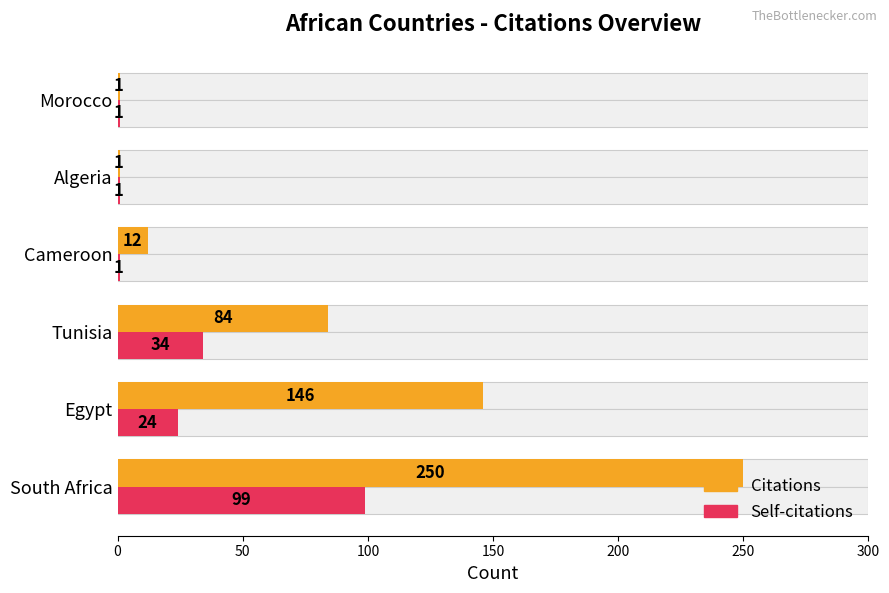

The Citations series shows 0 at Algeria. True or false?

False